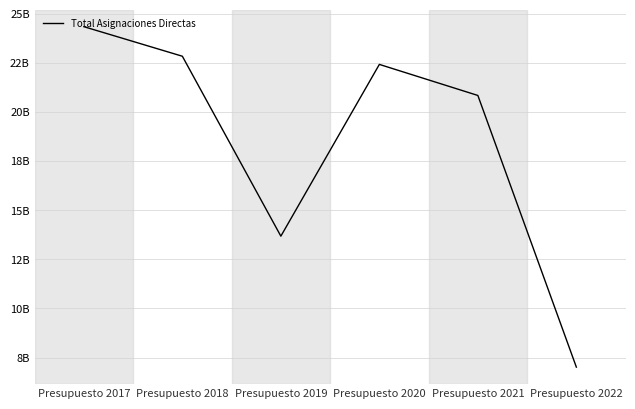

Does the chart display data point markers on the line(s)?

No